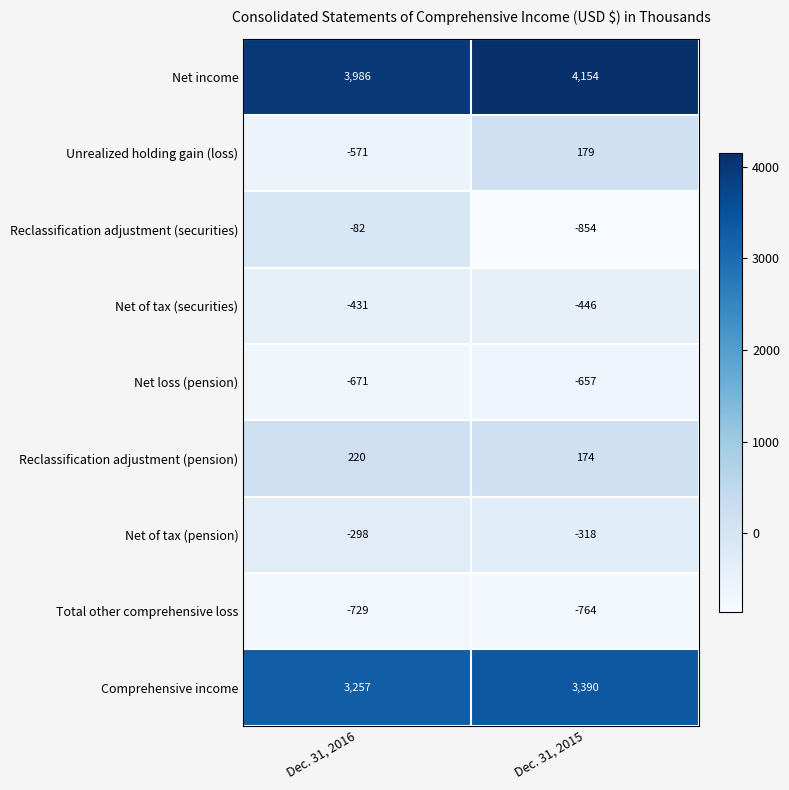

What is the spread (max minus min) of values at Dec. 31, 2015?

5008